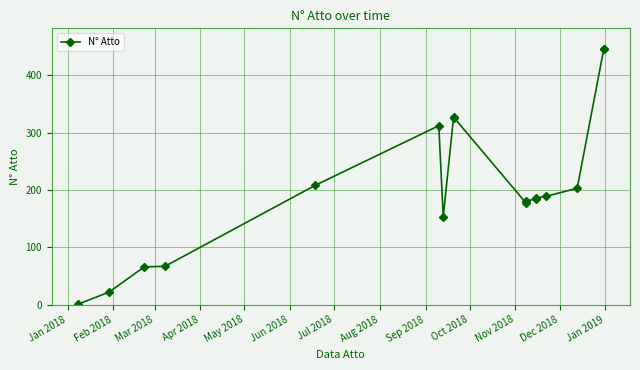

Which label corresponds to the smallest value in the chart?

Jan 2018